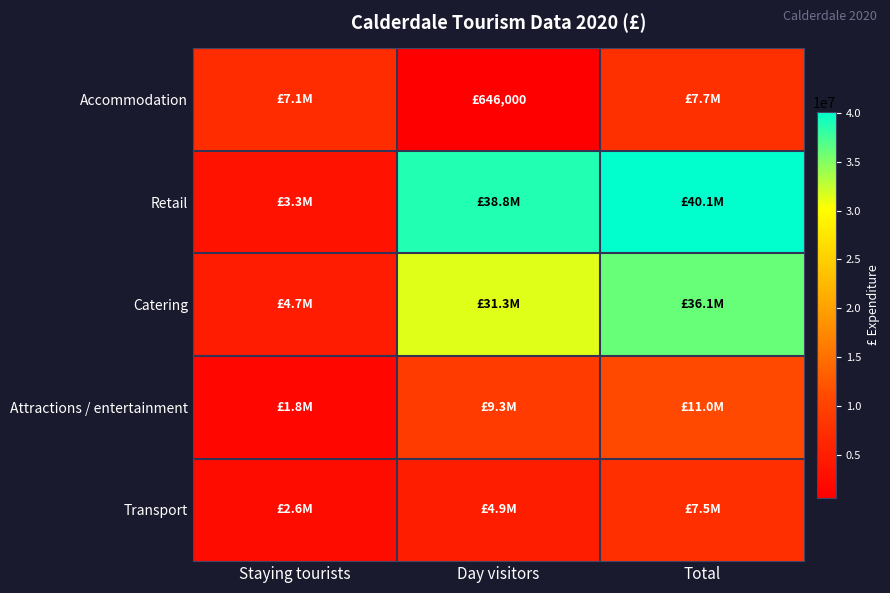

How many categories are shown in the chart?

3